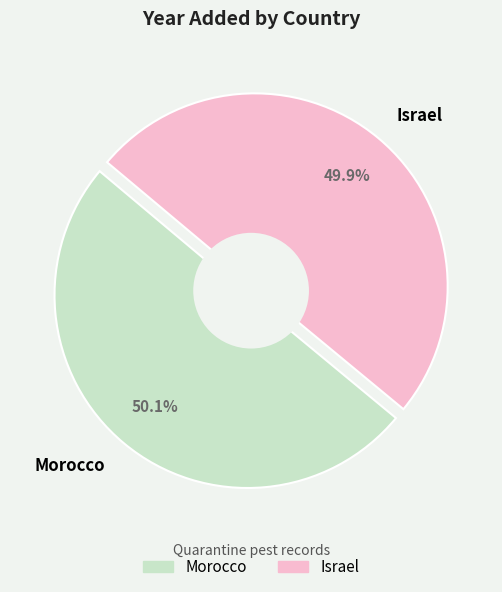

How many segments does this pie chart have?

2